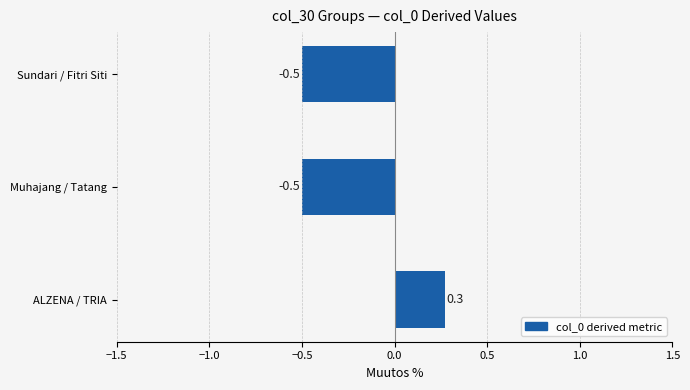

Are the bars horizontal?

Yes